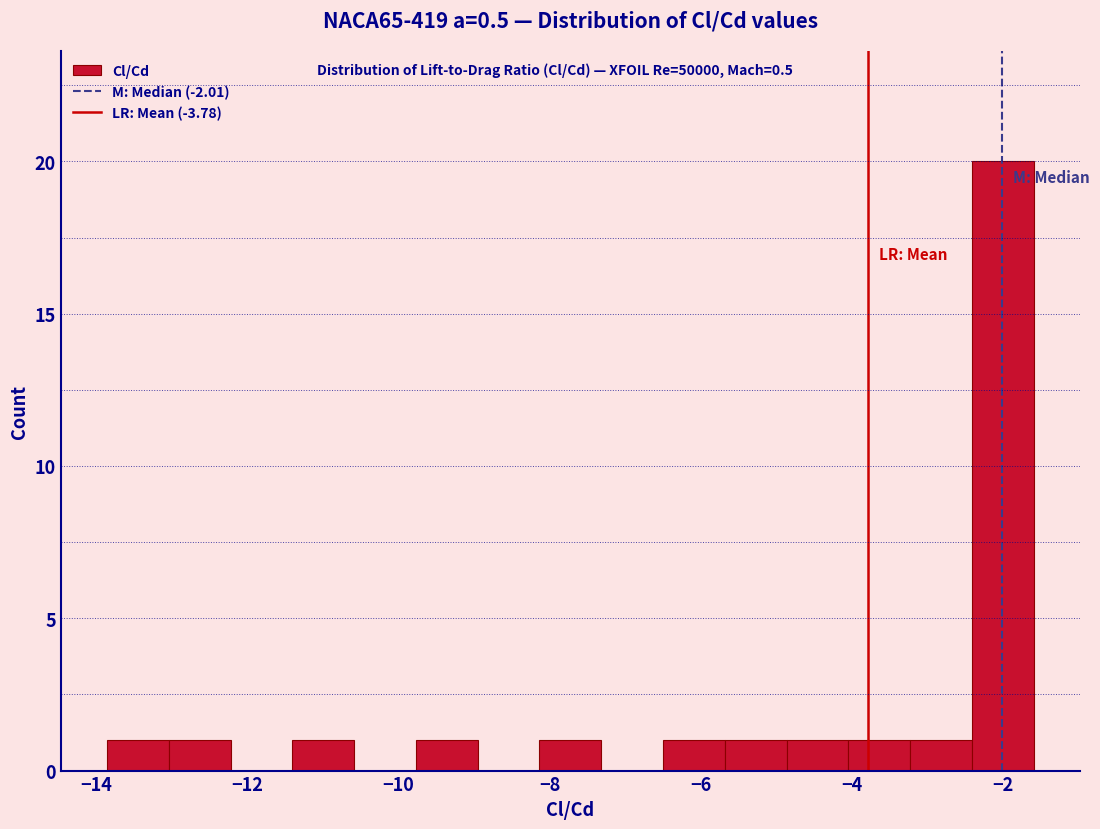

Reading left to right, list every bar in this chart as the range it spans on the x-axis followed by its height. Neither the bar edges nor the heights are printed on the chart, so give them approximately, as read against the axes.

-13.8 to -13.0: 1
-13.0 to -12.2: 1
-12.2 to -11.4: 0
-11.4 to -10.6: 1
-10.6 to -9.8: 0
-9.8 to -9.0: 1
-9.0 to -8.2: 0
-8.2 to -7.4: 1
-7.4 to -6.4: 0
-6.4 to -5.6: 1
-5.6 to -4.8: 1
-4.8 to -4.0: 1
-4.0 to -3.2: 1
-3.2 to -2.4: 1
-2.4 to -1.6: 20